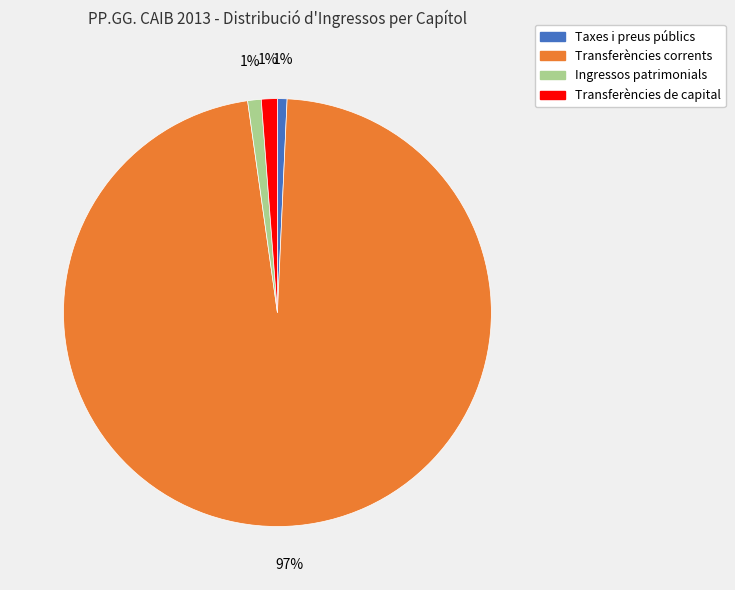

How many slices are in this pie chart?

4